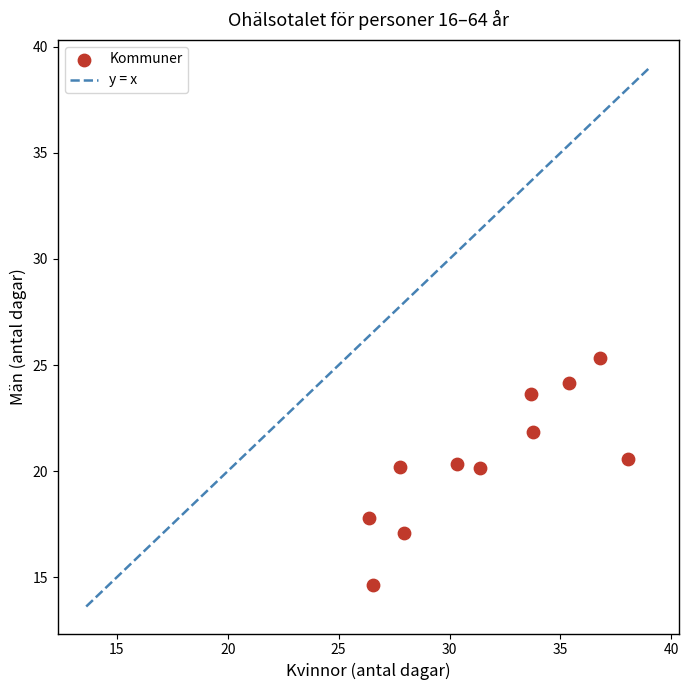

What is the range of Y values (max minus min)?

10.7